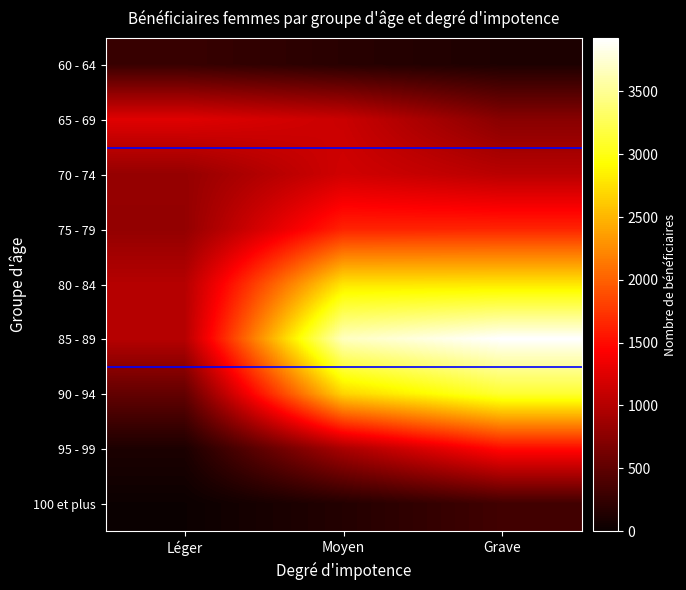

At which category is the sum across all series the highest?

Grave